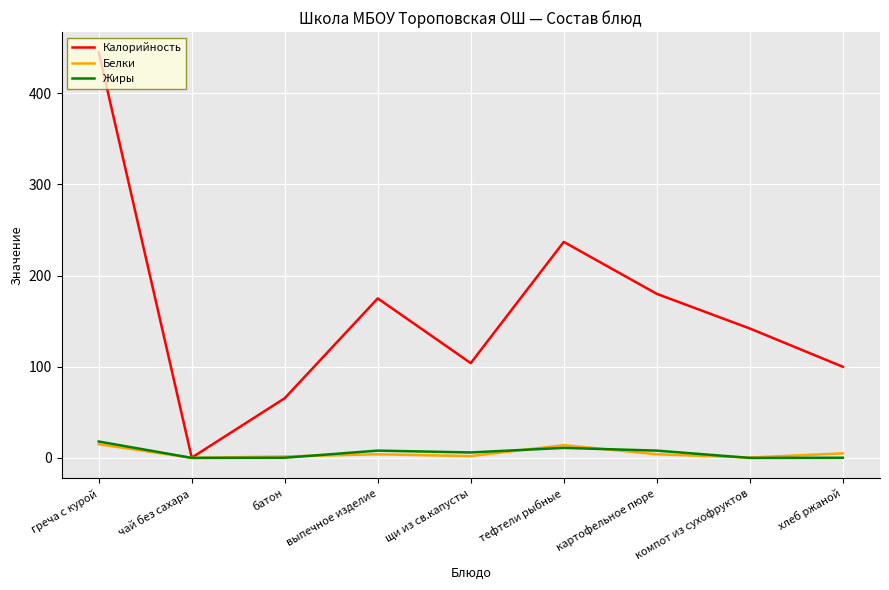

The value of Белки at греча с курой is 15.0. True or false?

True